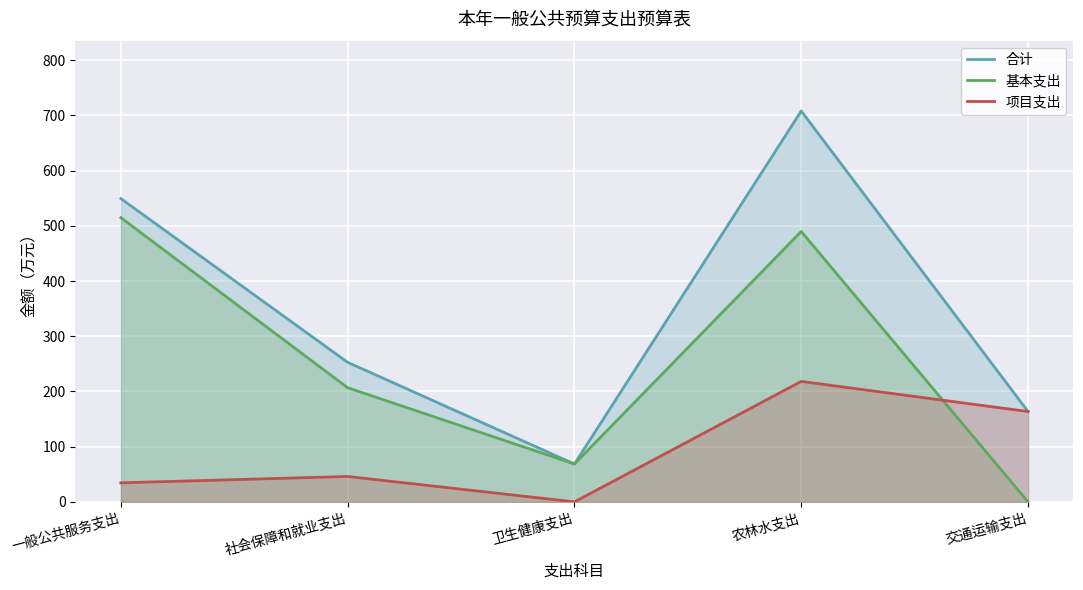

True or false: 项目支出 and 合计 cross at least once.

False